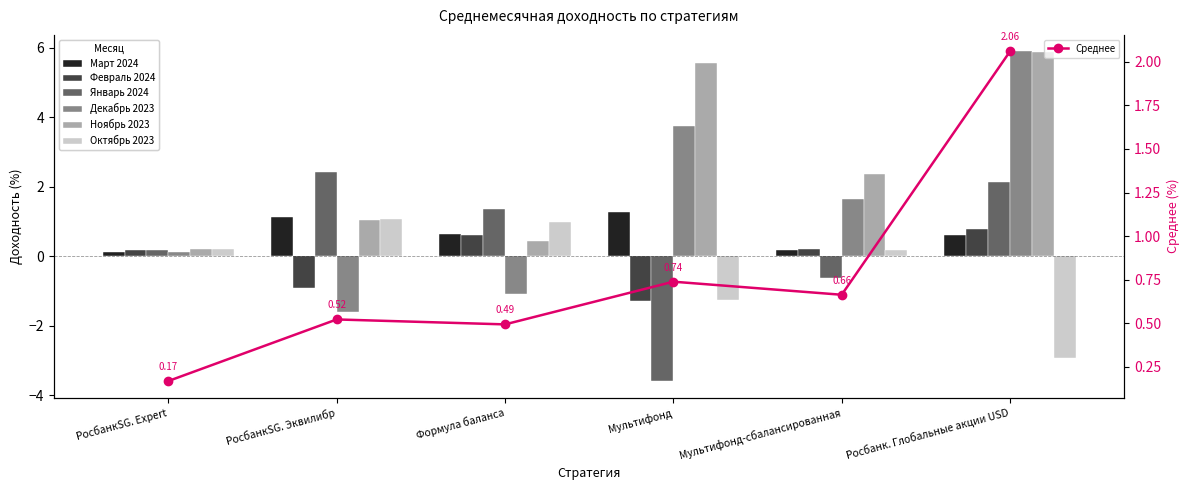

How many categories are shown in the chart?

6